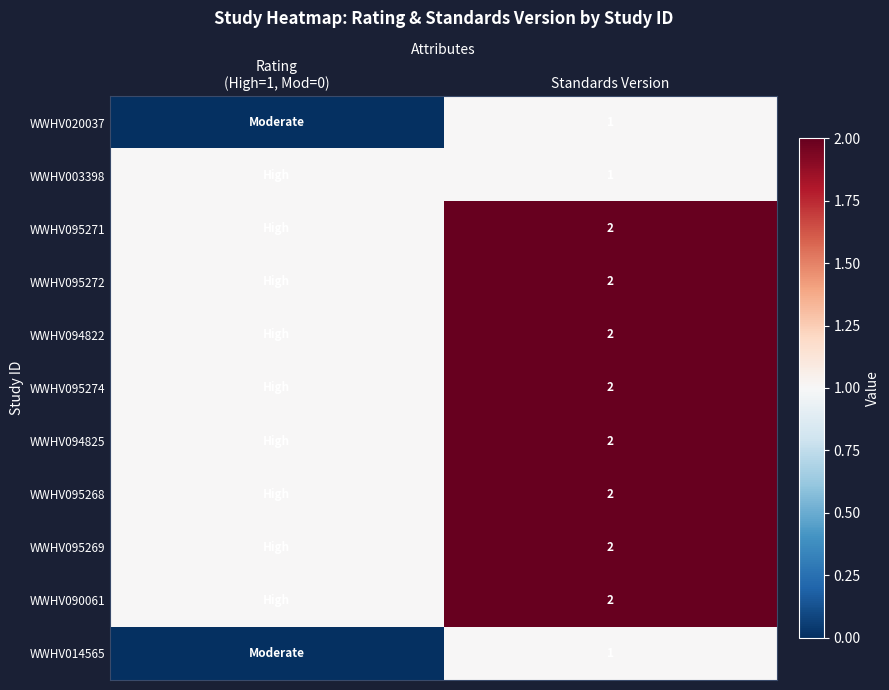

The value of WWHV090061 at Standards Version is 1. True or false?

False